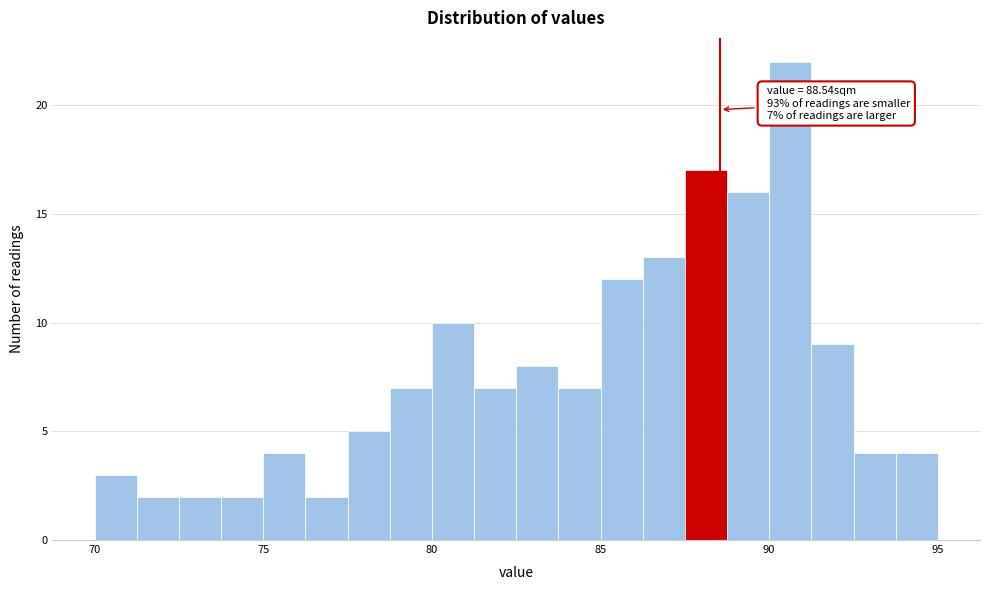

Read against the x-axis, roughly where is the centre of the tallest bar?

90.5